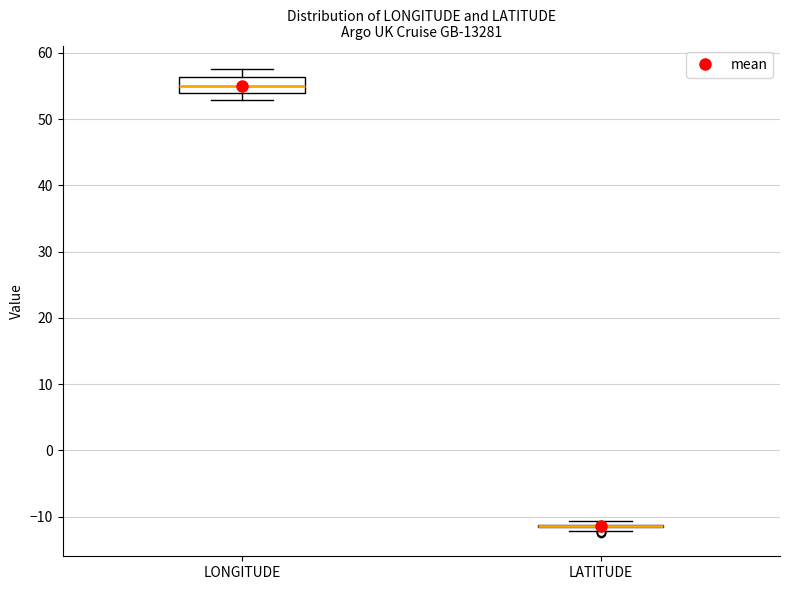

Reading left to right, transcribe this box plot: for each box, give where its median line is, the range the box spans, and where its two whiskers end, as read against the y-axis. The values are not printed on the chart, so give them approximately, as read against the axis.

LONGITUDE: median 55, box 54 to 56, whiskers 53 to 58
LATITUDE: box collapsed to a line at -11, whiskers -12 to -11